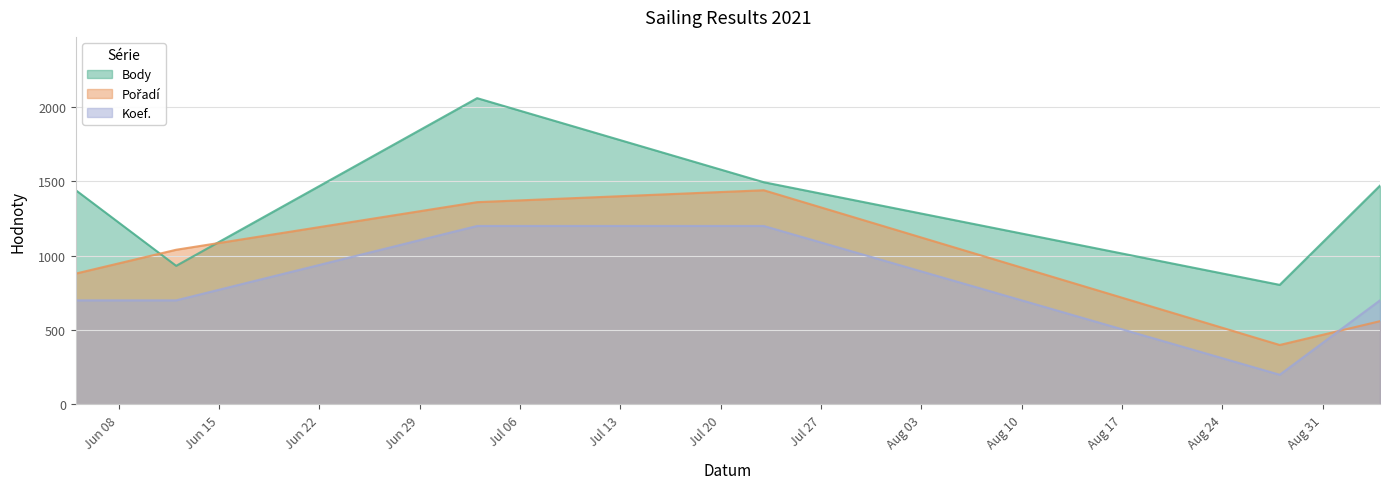

What is the label of the 1st point from the right?

2021-09-04